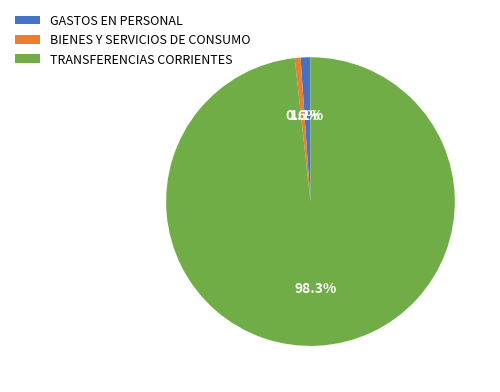

How many segments does this pie chart have?

3